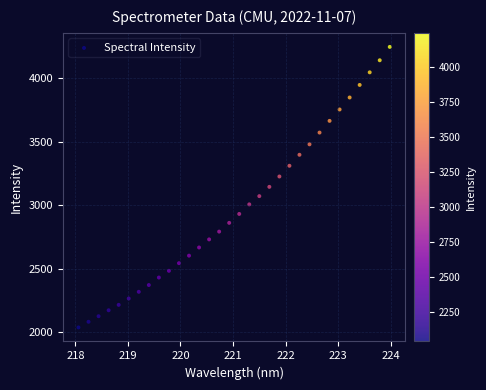

What is the range of X values (max minus min)?

5.9